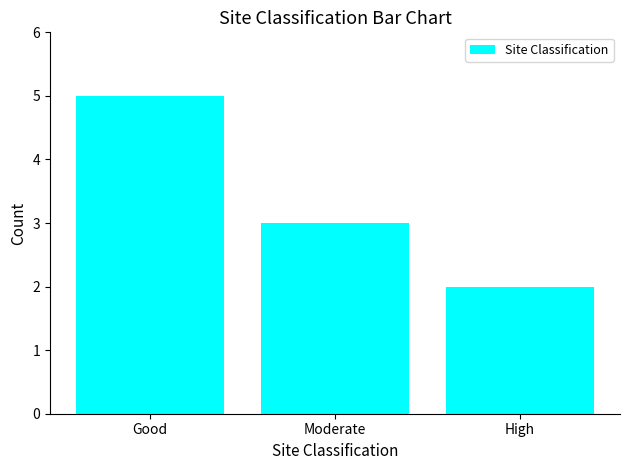

What is the sum of the values at High and Moderate?

5